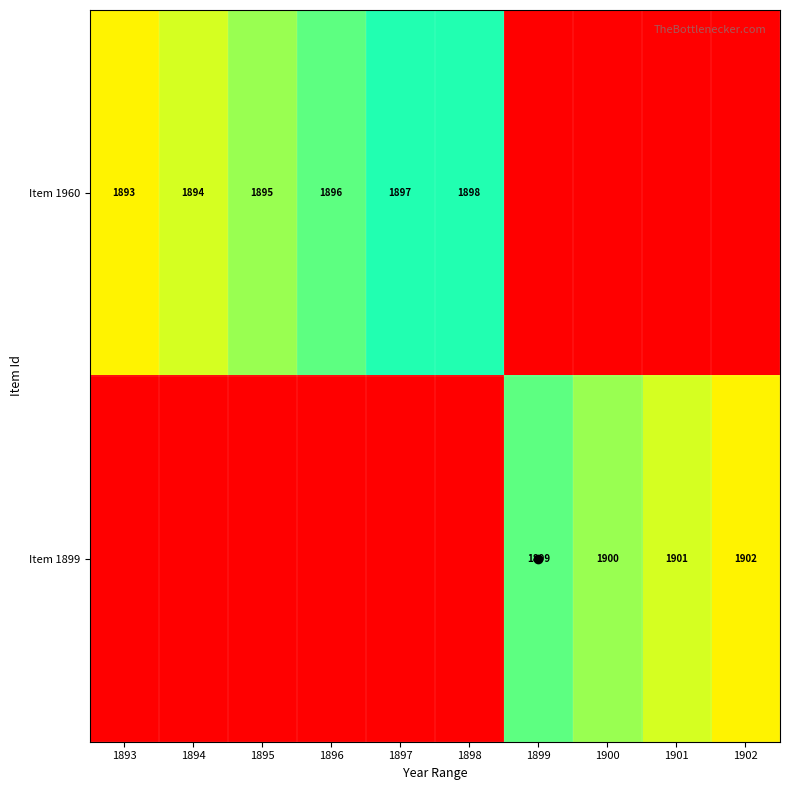

The value of Item 1899 at 1899 is 1899. True or false?

True